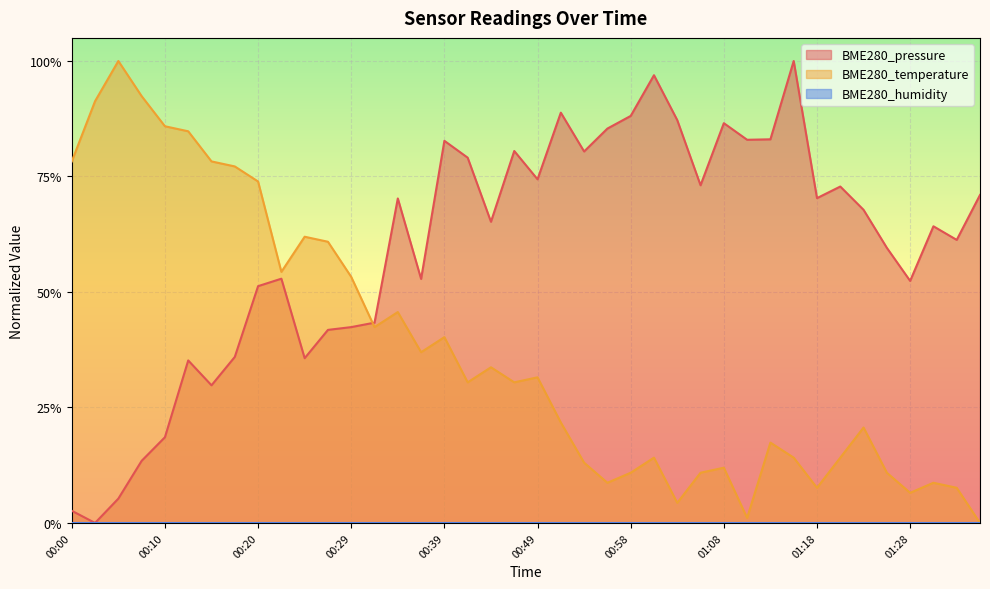

What is the difference between the highest and lowest values at 01:11?

0.8